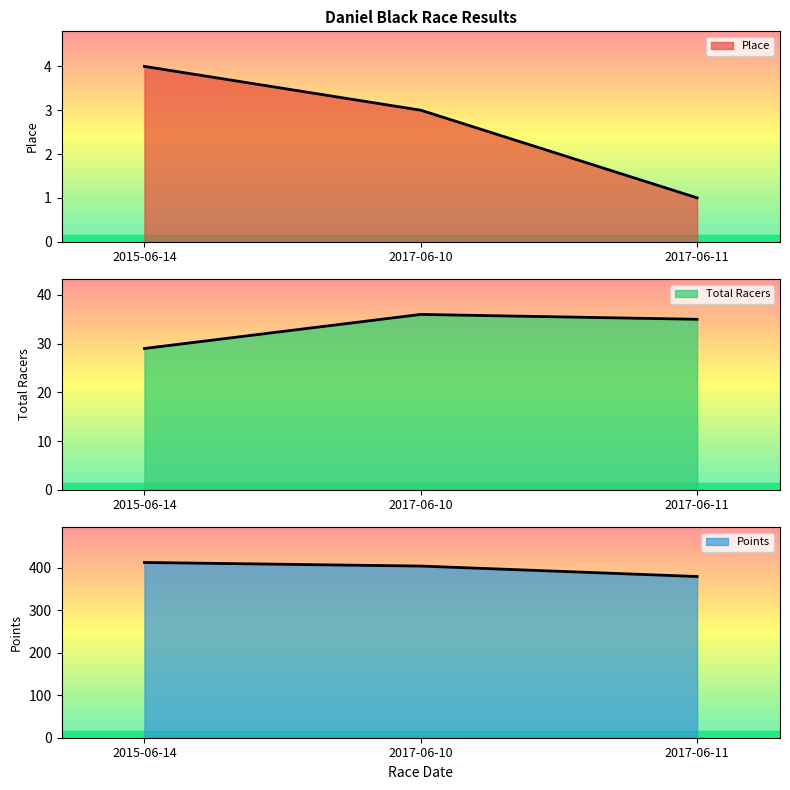

What is the average value of the Points series?

398.3